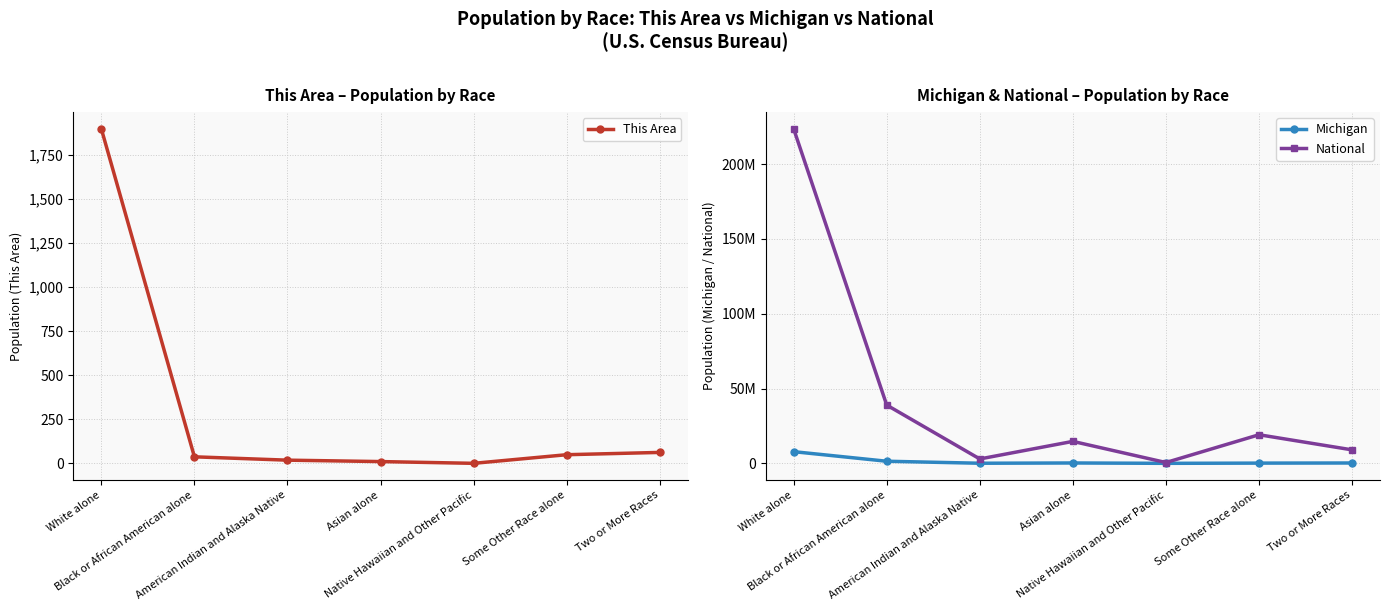

What is the label of the 7th point from the left?

Two or More Races